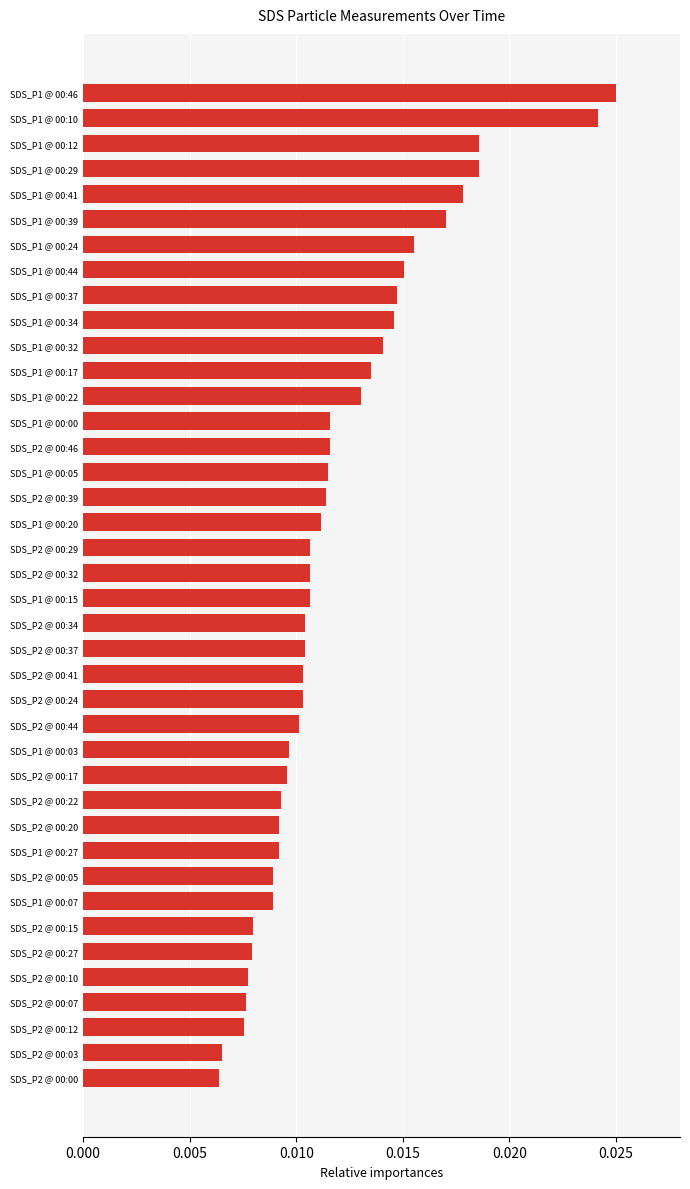

What is the sum of all values?

0.5